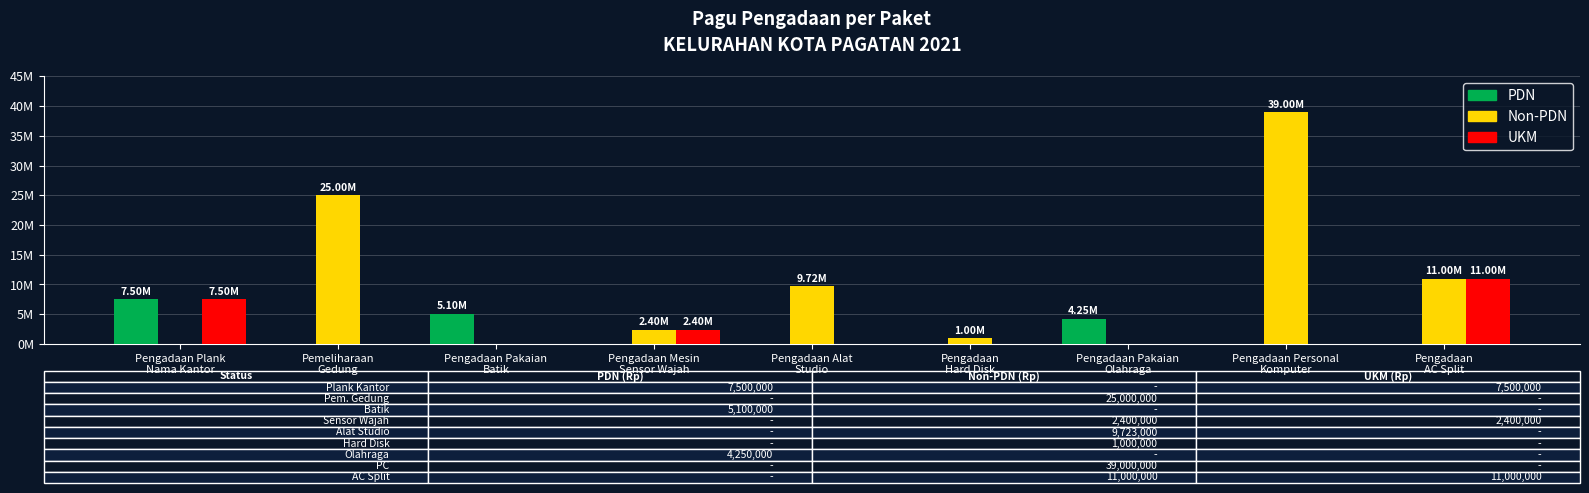

Are the bars horizontal?

No